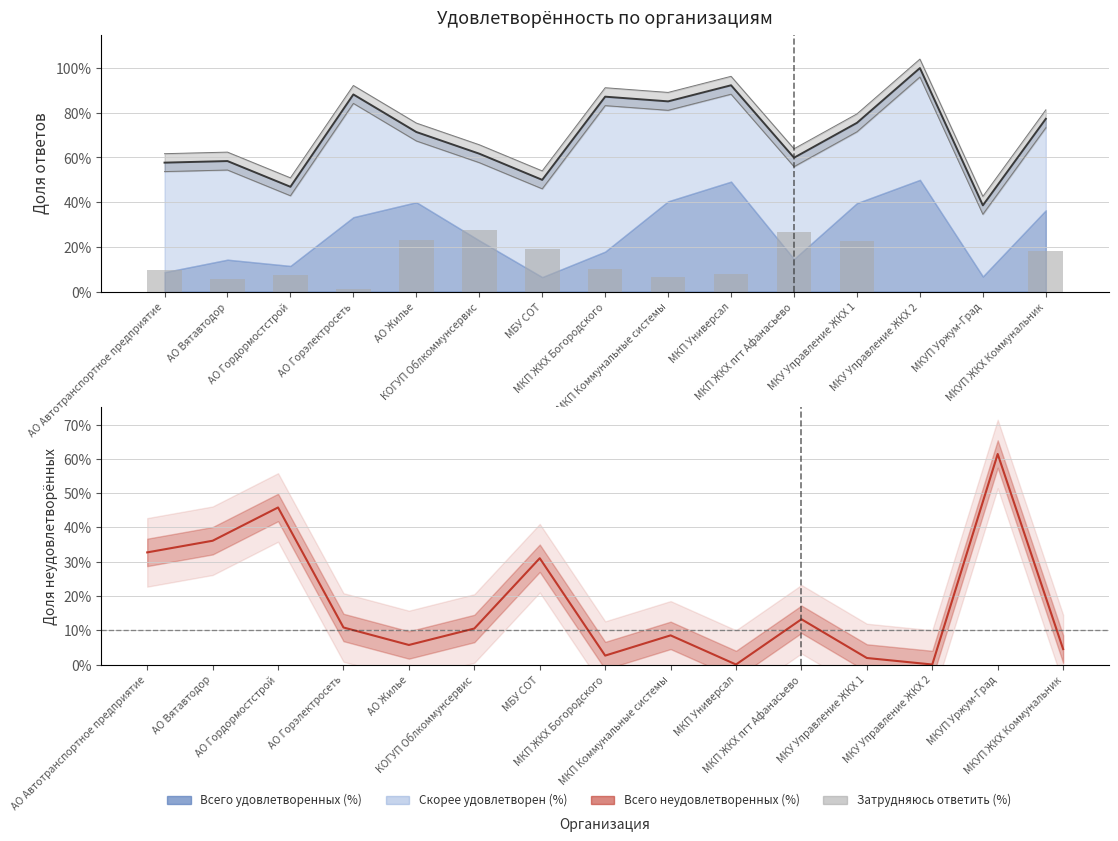

What is the difference between the second highest and second lowest values in the Всего удовлетворенных (%) series?

0.5